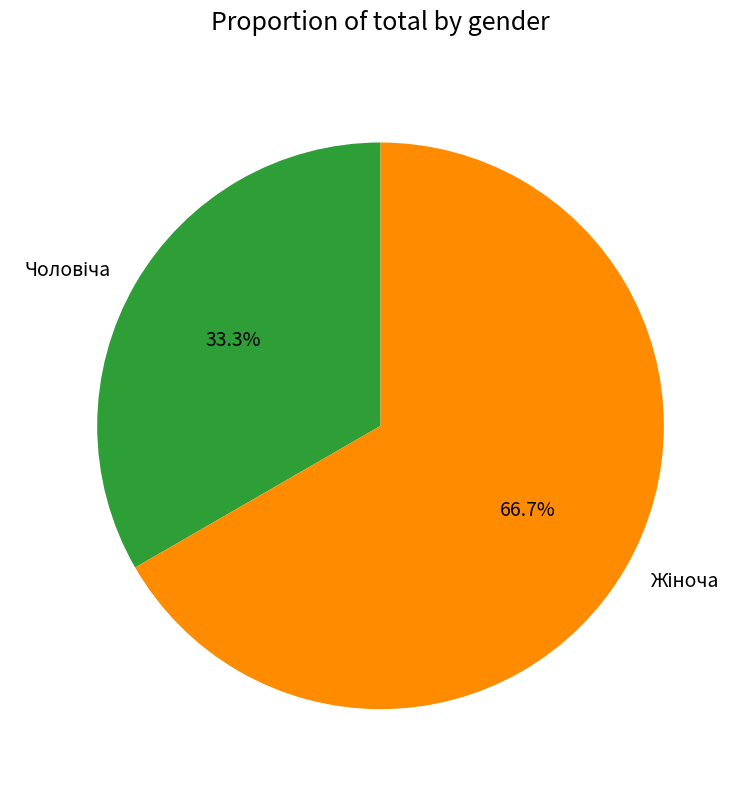

Is there a majority slice in this chart?

Yes